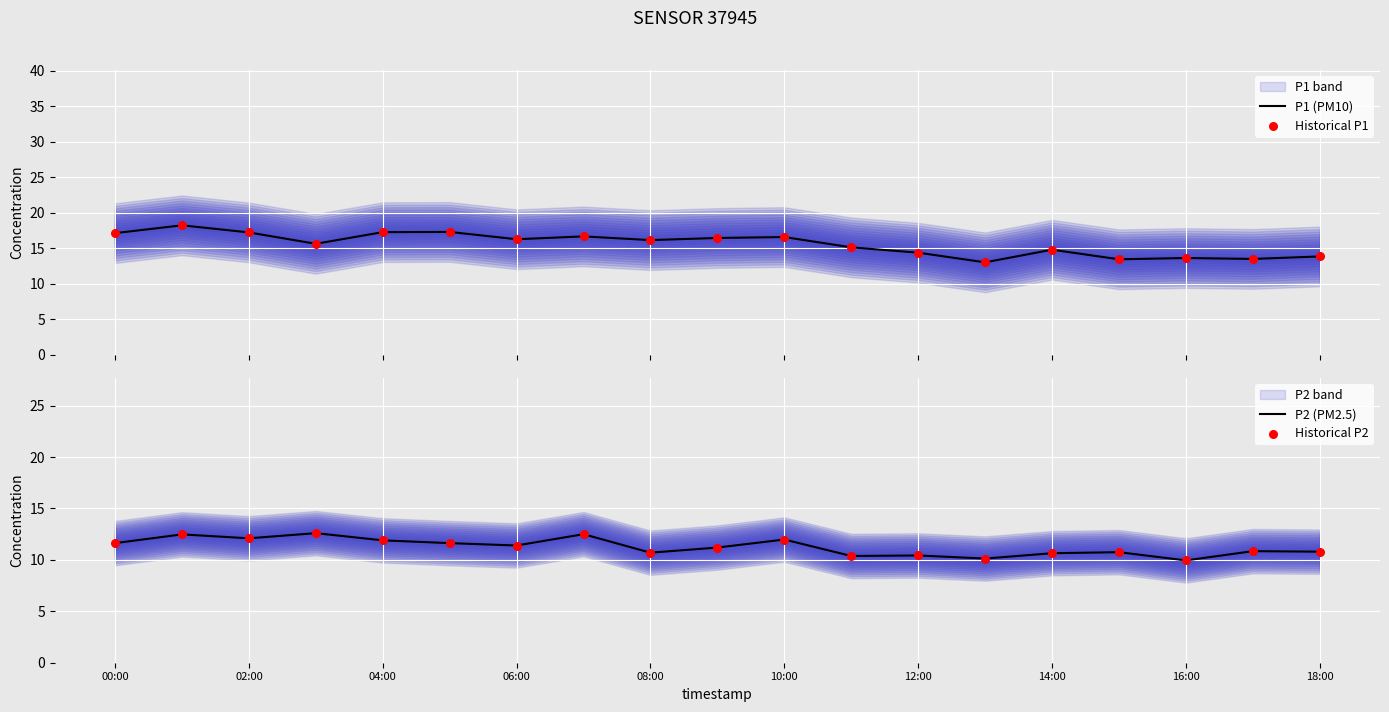

What is the total value across all series at 15?

48.4